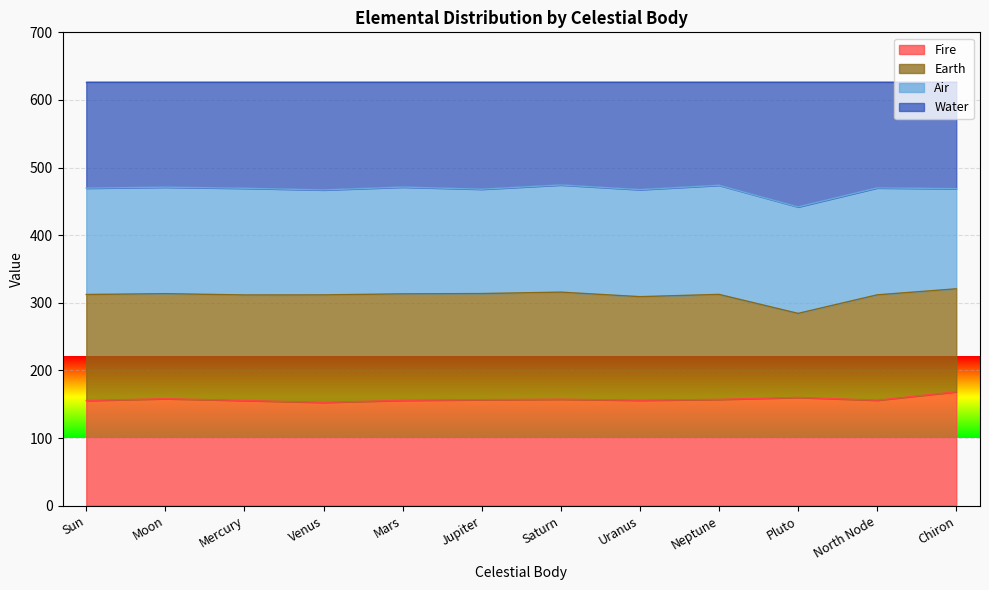

What is the total value across all series at Mars?

627.0